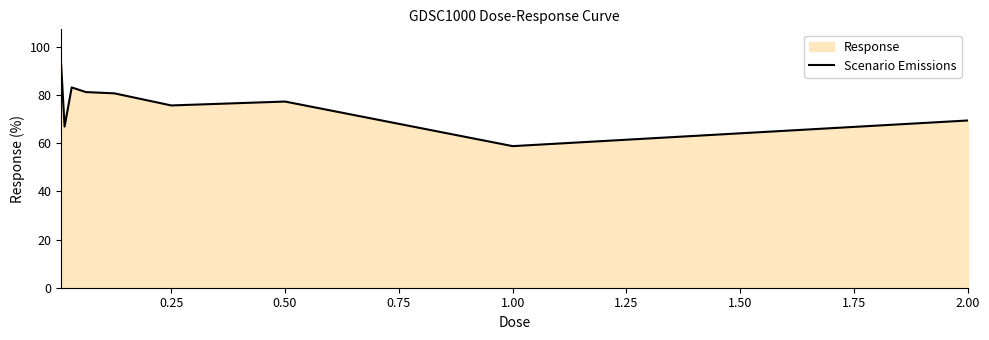

What is the ratio of the value at 1.00 to the value at 0.50?

0.8